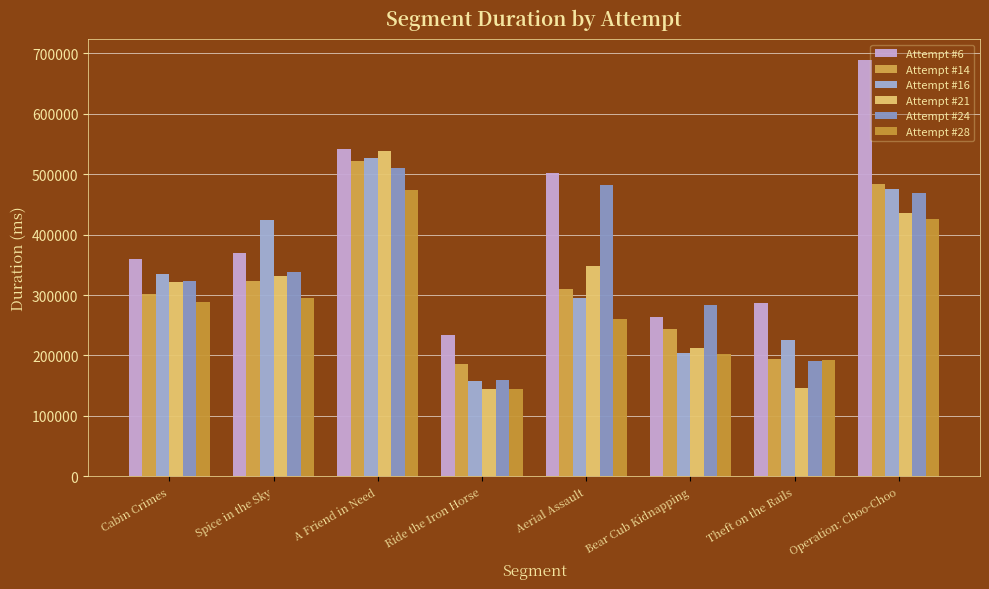

What is the approximate value of Attempt #24 at Aerial Assault, to the nearest 100?

481500